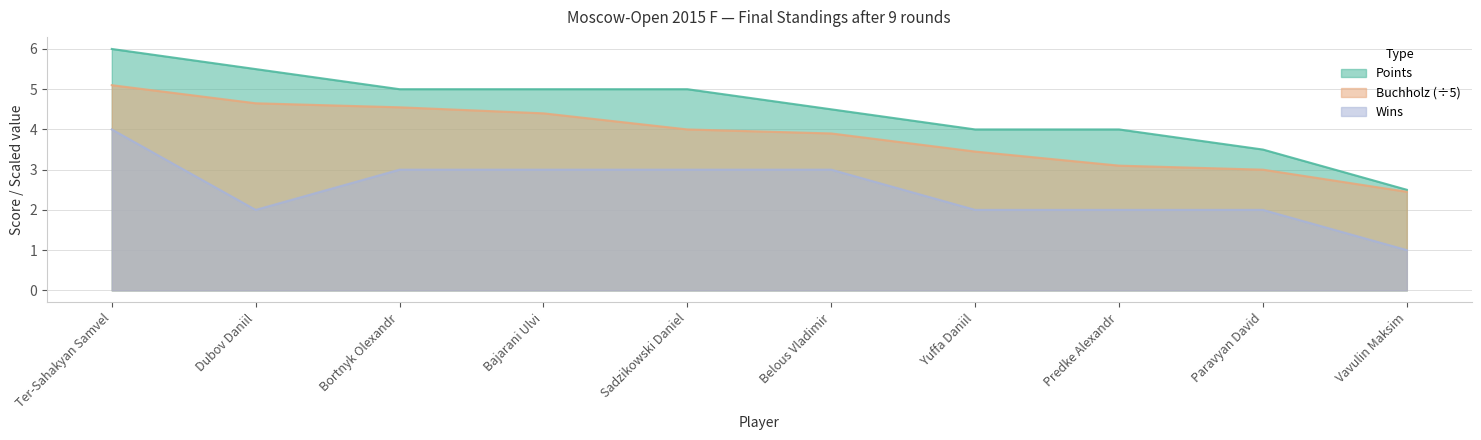

What is the average value of the Points series?

4.5